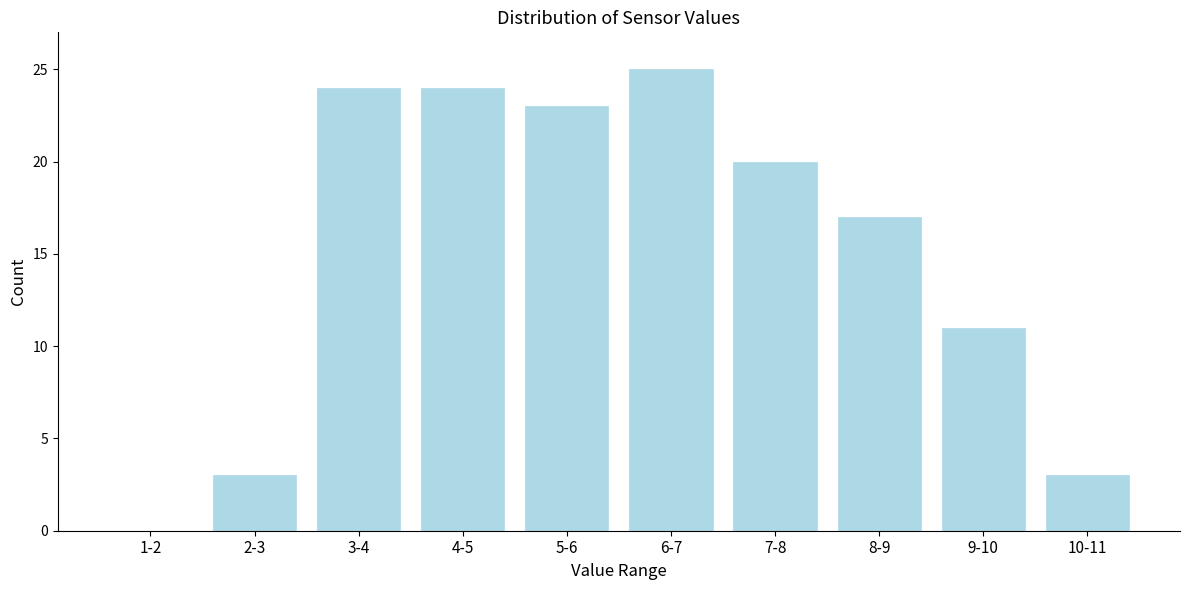

Reading left to right, extract all data points from this chart.

1-2=0	2-3=3	3-4=24	4-5=24	5-6=23	6-7=25	7-8=20	8-9=17	9-10=11	10-11=3